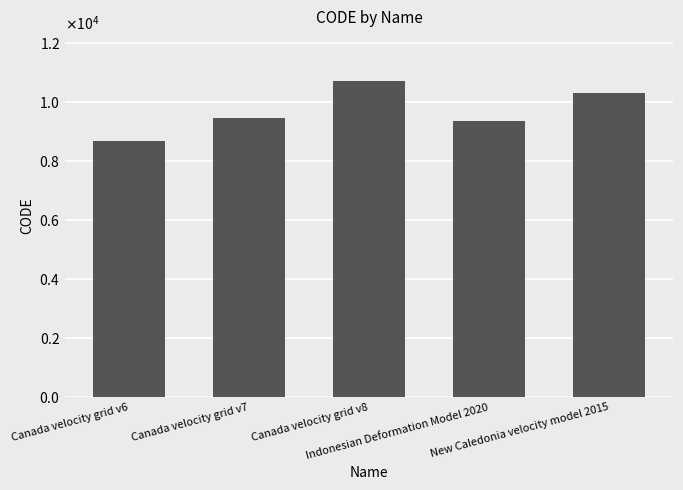

List the labels in order of value, smallest first.

Canada velocity grid v6, Indonesian Deformation Model 2020, Canada velocity grid v7, New Caledonia velocity model 2015, Canada velocity grid v8